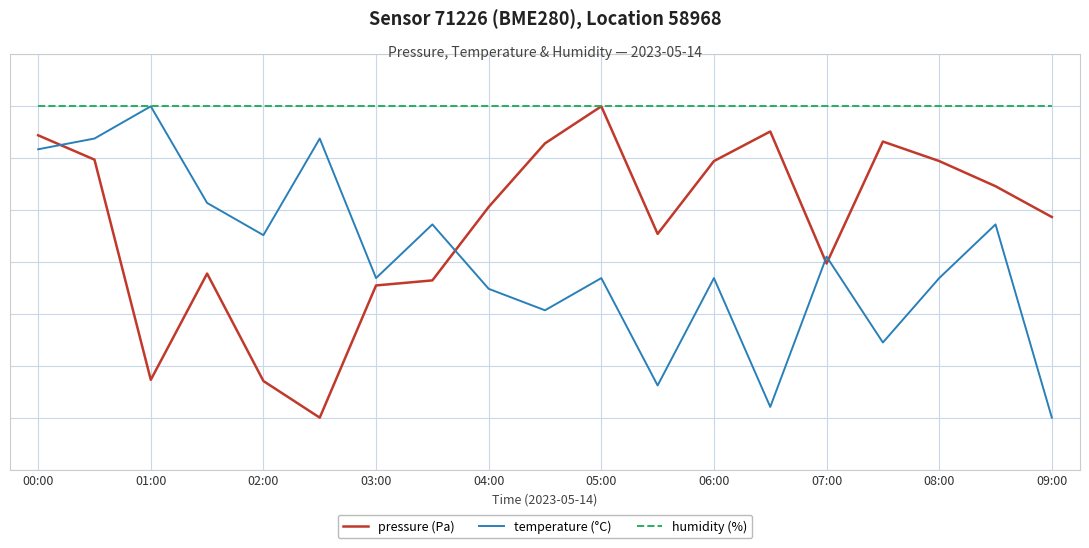

Which series has the largest total across all categories?

humidity (%)